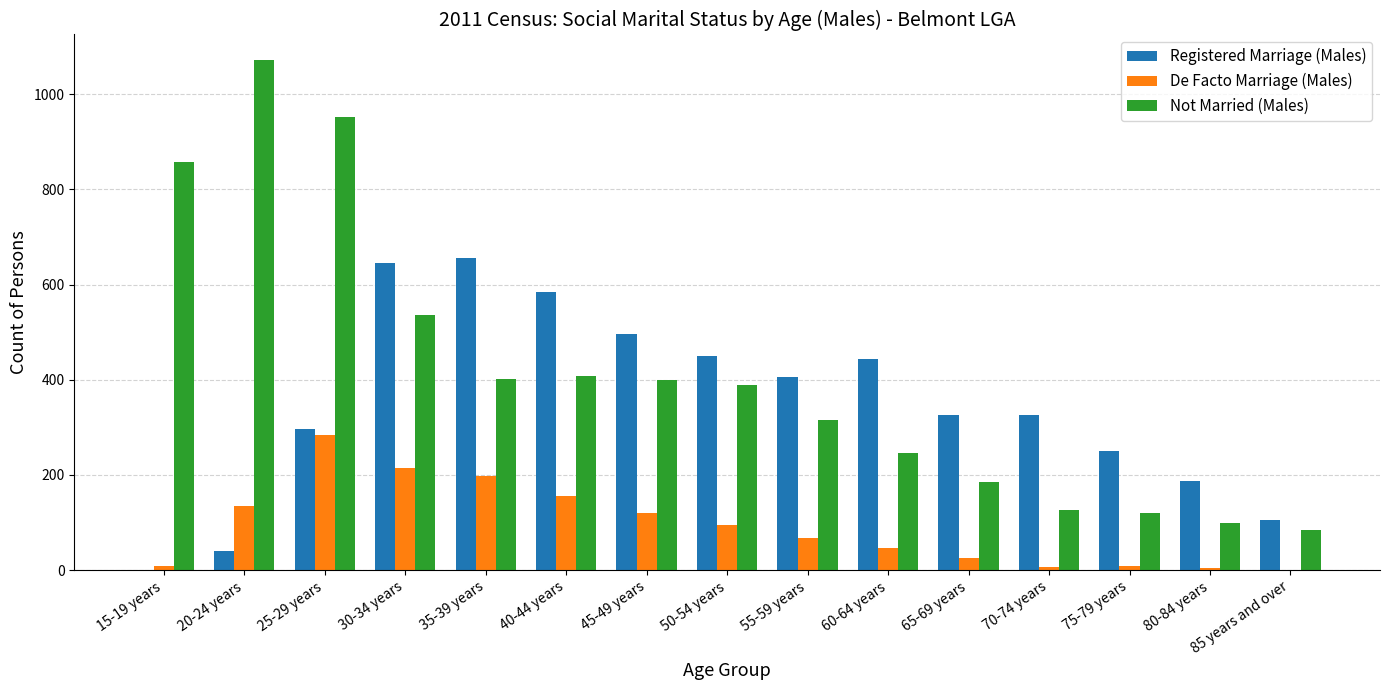

Count the number of data series in this chart.

3